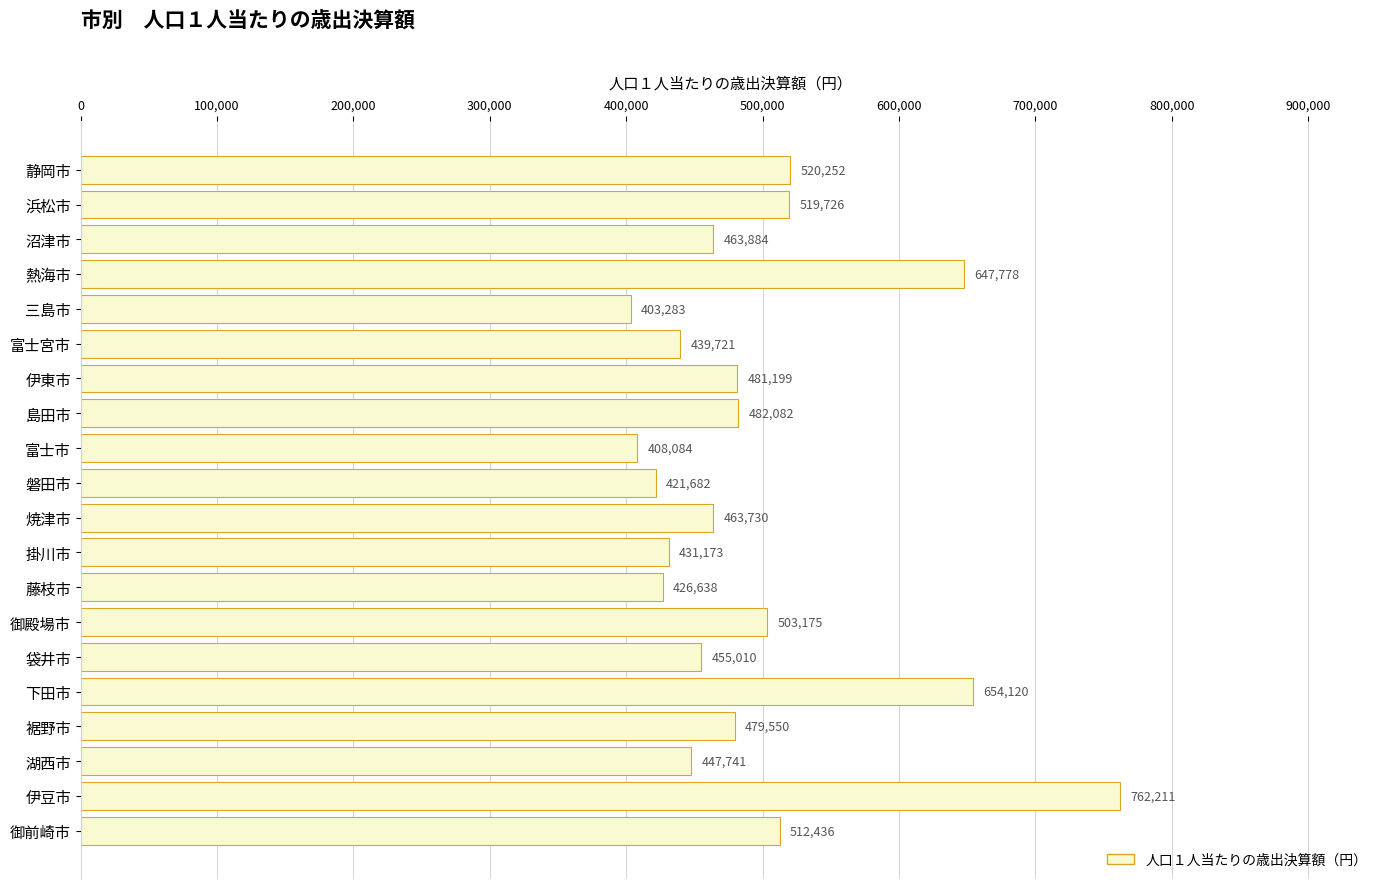

What is the difference between the maximum and minimum values?

358927.8